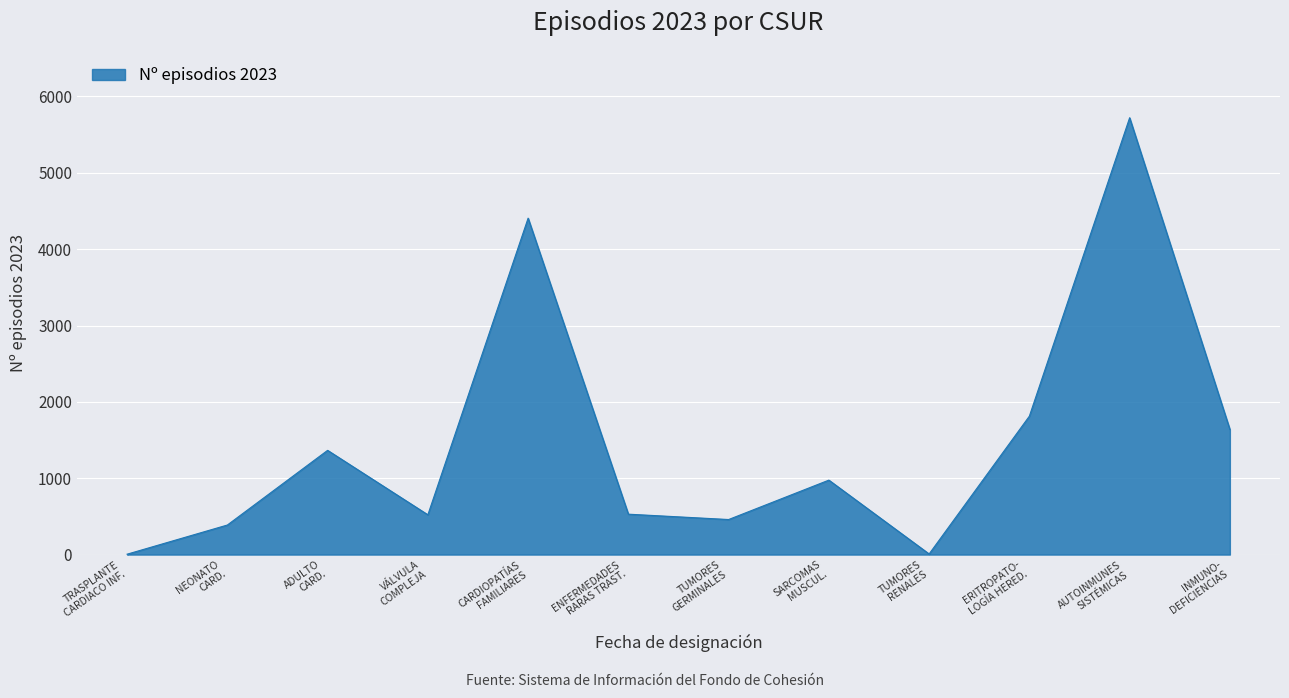

What is the difference between the maximum and minimum values?

5716